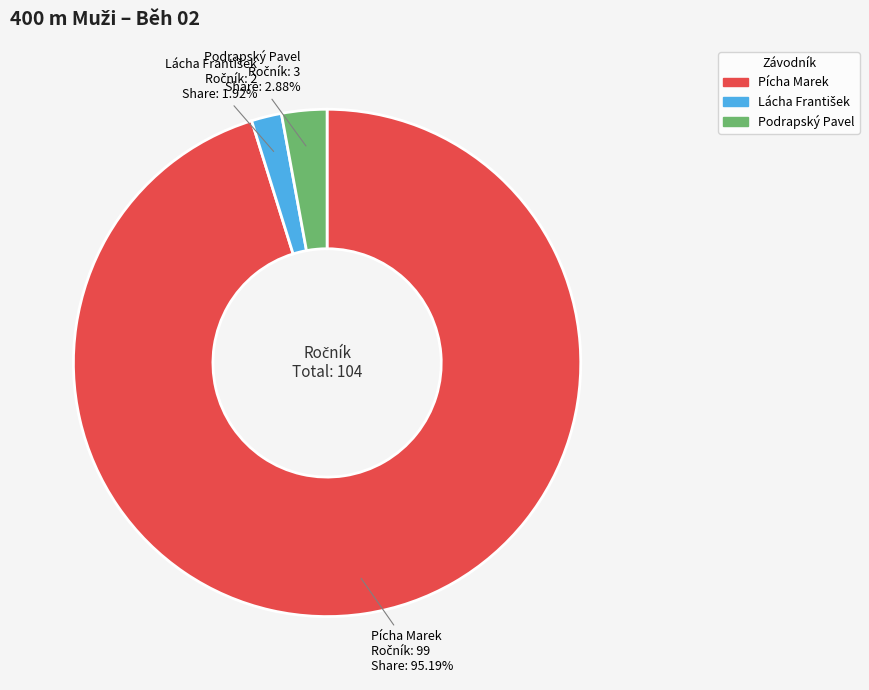

Count the number of slices in the pie.

3